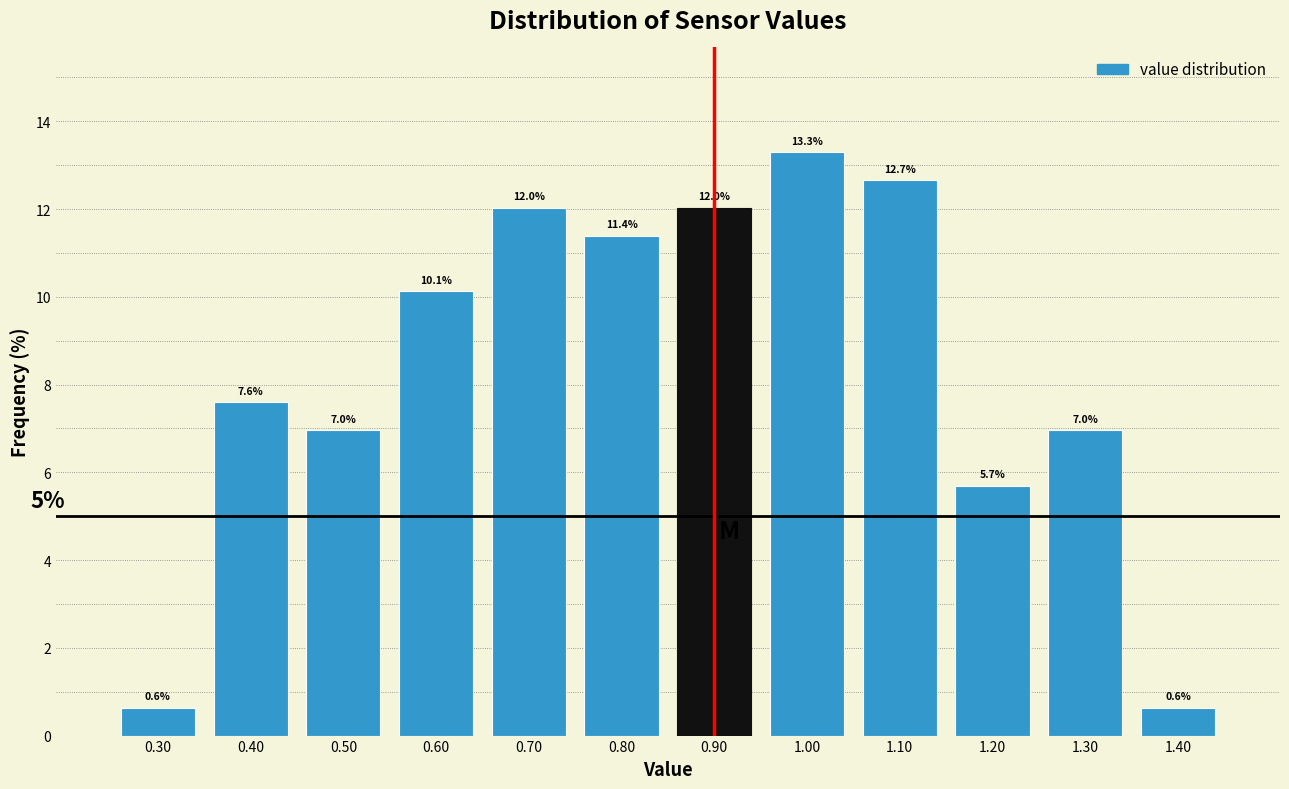

Which range on the x-axis has the tallest bar?

0.95 to 1.05